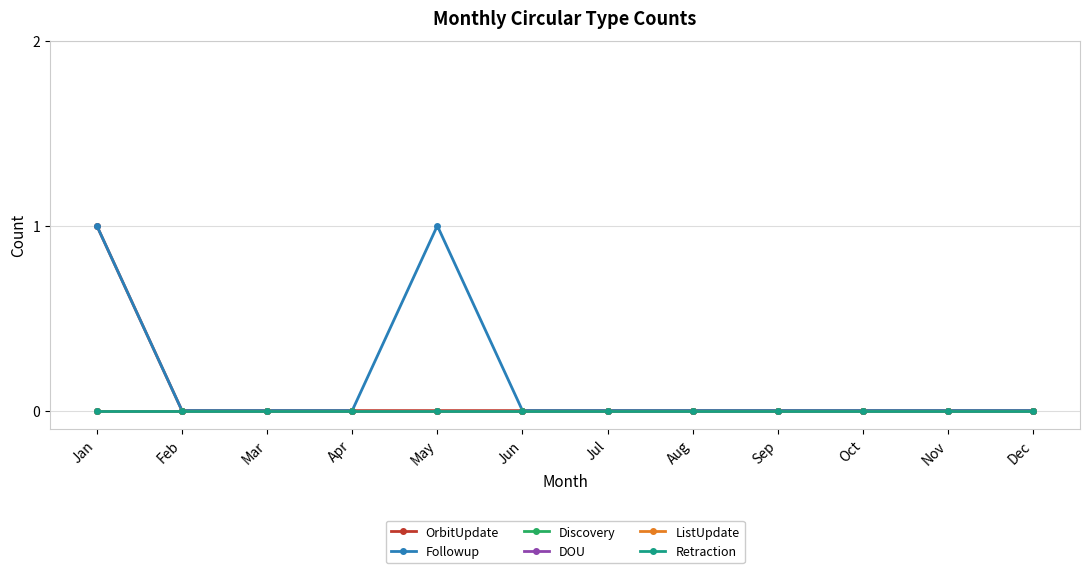

Is this an area chart (filled region under the line)?

No